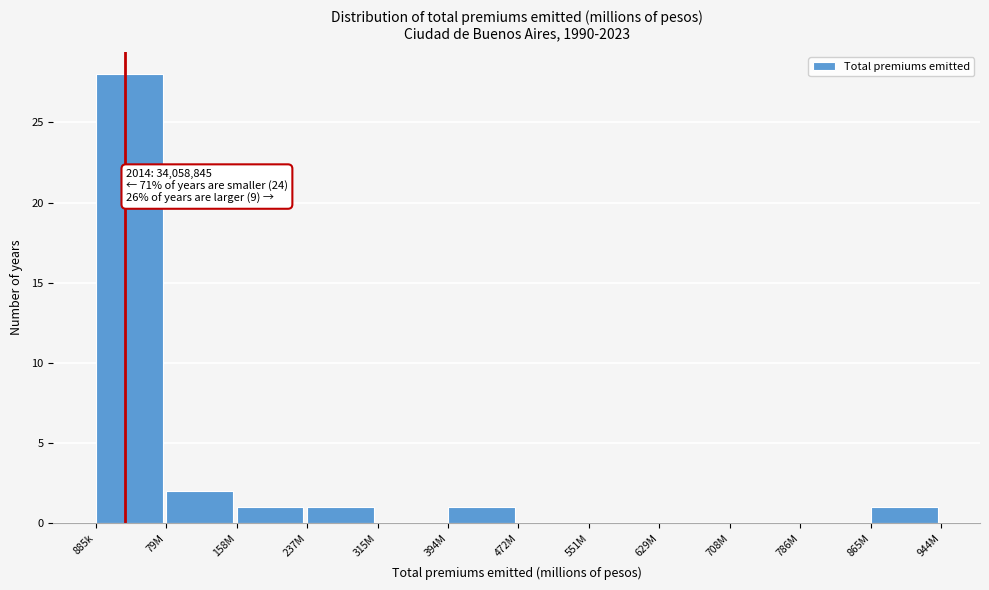

Reading right to left, list all the values displayed in this chart.

865M=1	786M=0	708M=0	629M=0	551M=0	472M=0	394M=1	315M=0	237M=1	158M=1	79M=2	885k=28